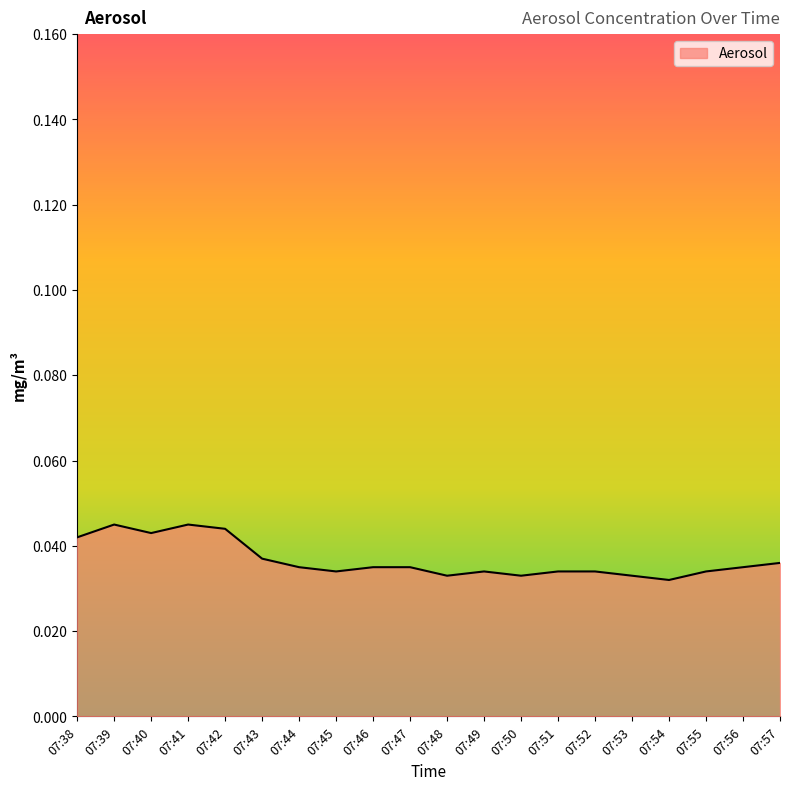

What is the sum of the values at 07:44 and 07:50?

0.1